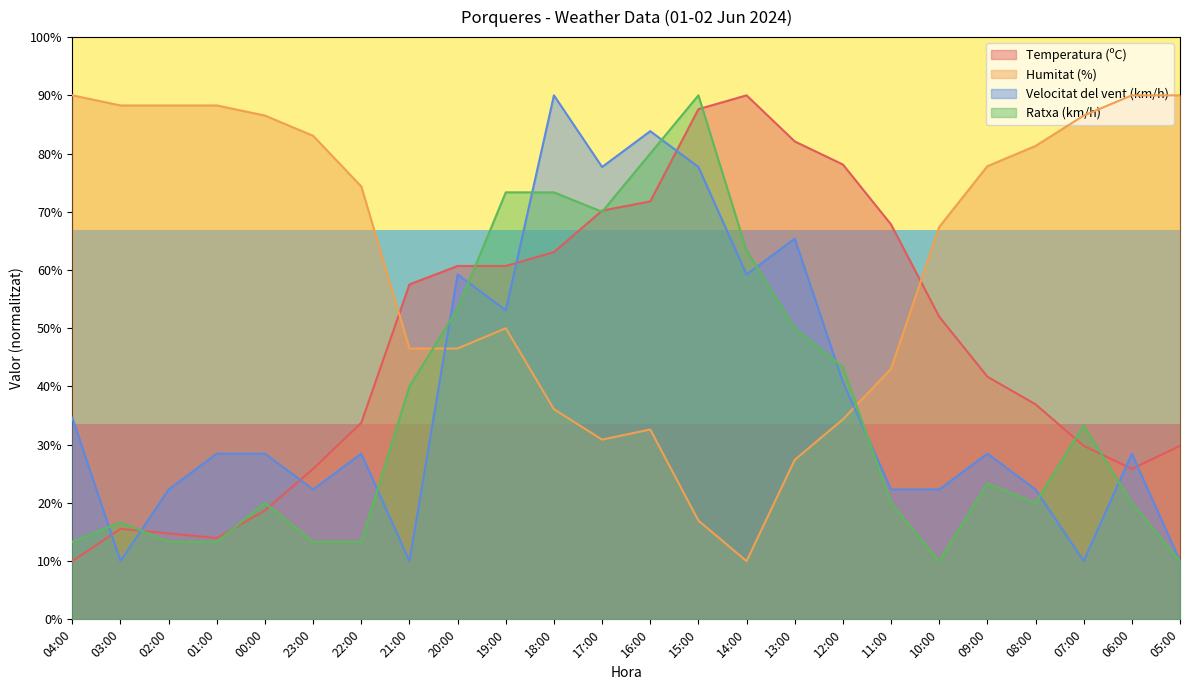

How many distinct data groups are displayed?

4